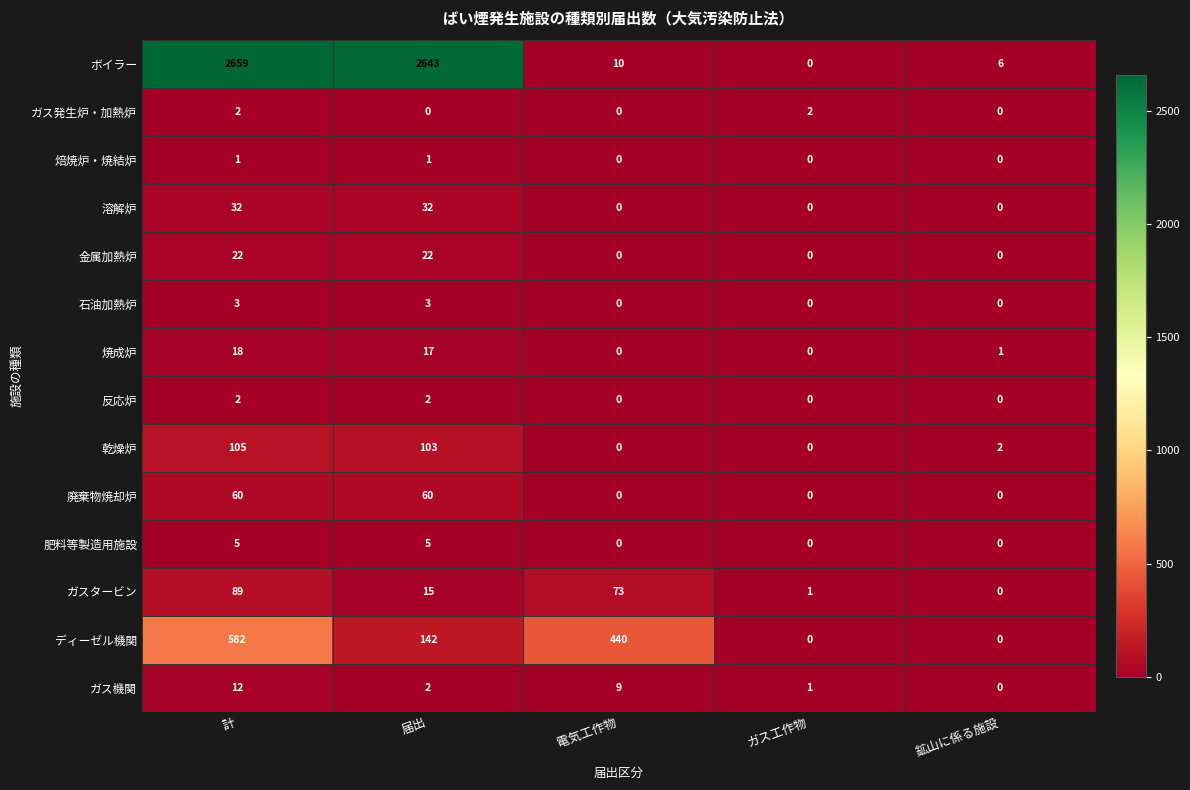

Which series has the largest total across all categories?

ボイラー